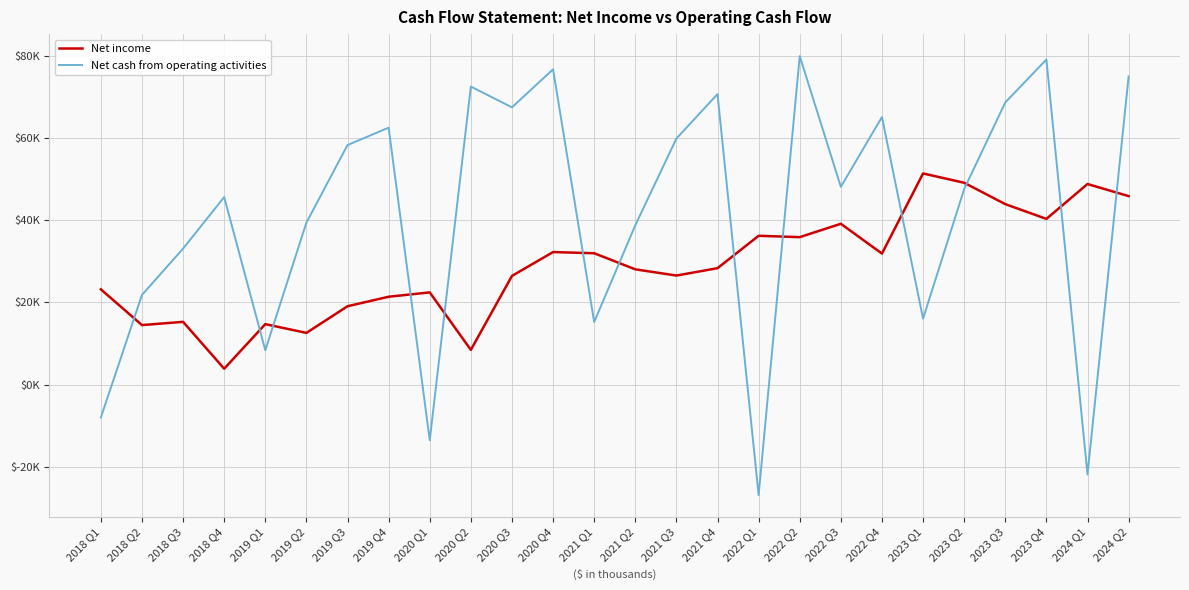

What are all the series names shown in the legend?

Net income, Net cash from operating activities